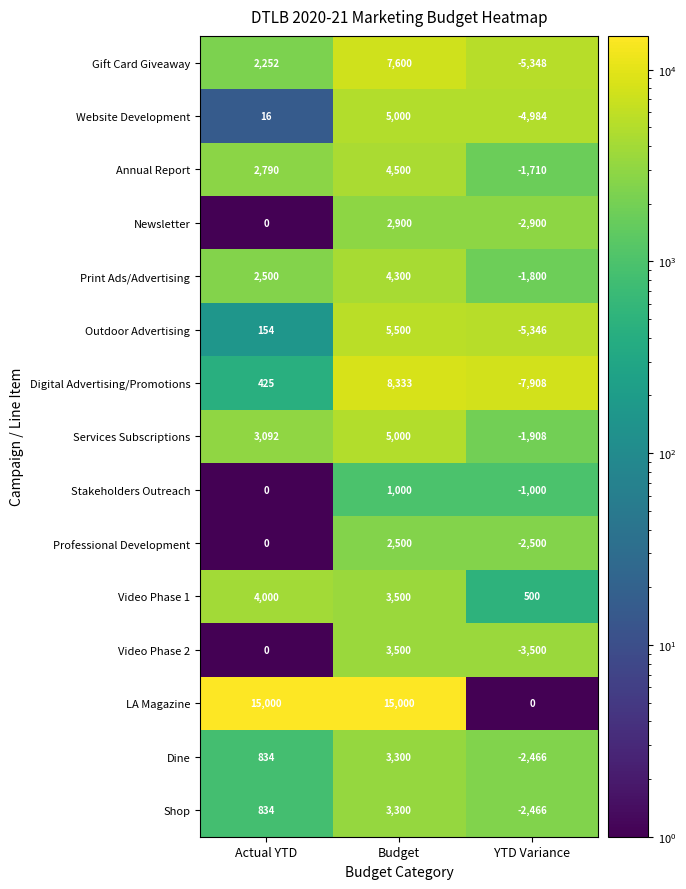

At which label is Newsletter closest to 0?

Actual YTD